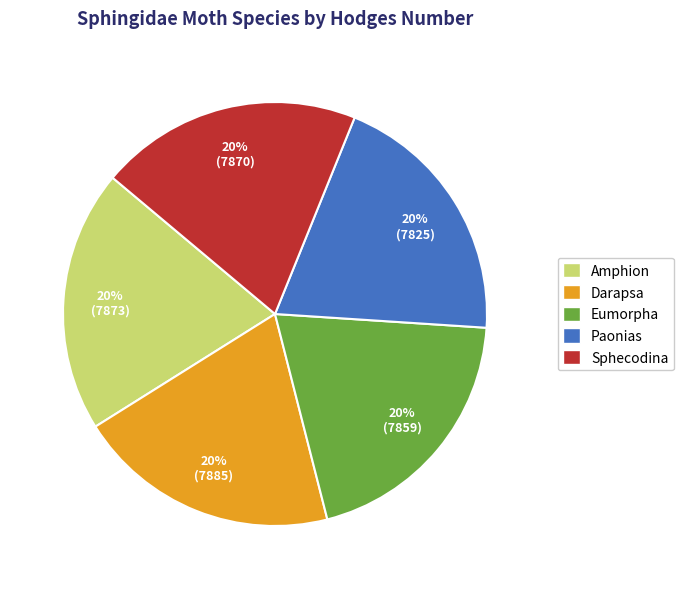

Do Paonias and Darapsa together represent more than half of the pie?

No